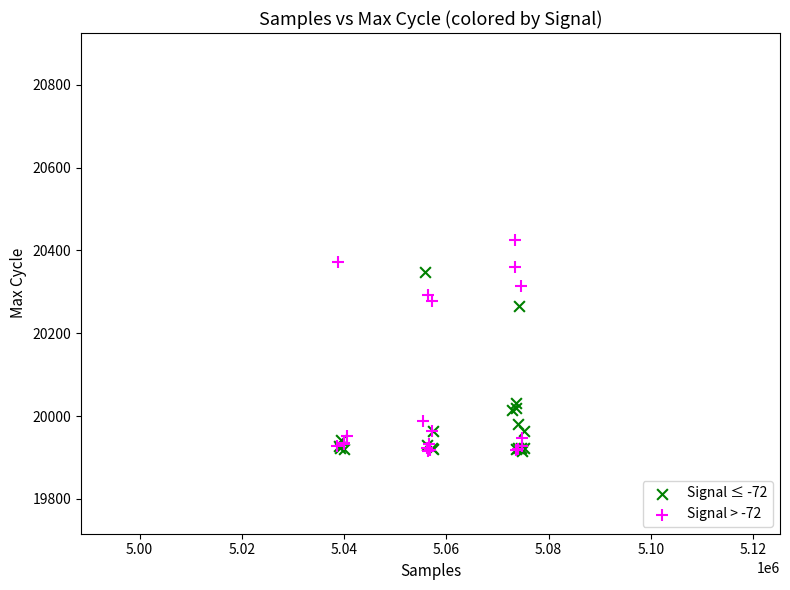

Which series has the largest Y range (max minus min)?

Signal > -72